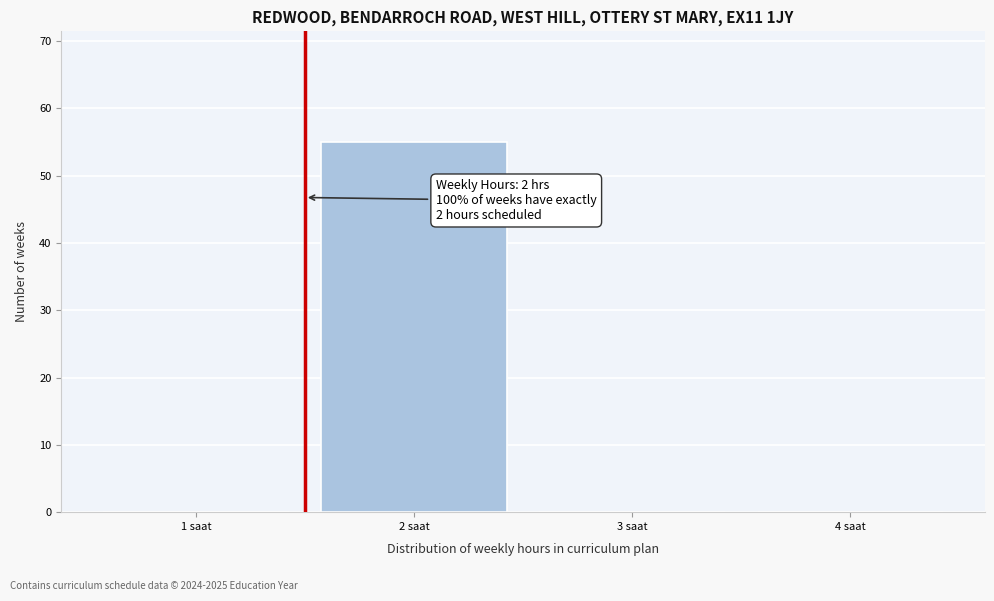

Reading right to left, transcribe all the data shown in this chart.

4 saat=0	3 saat=0	2 saat=55	1 saat=0